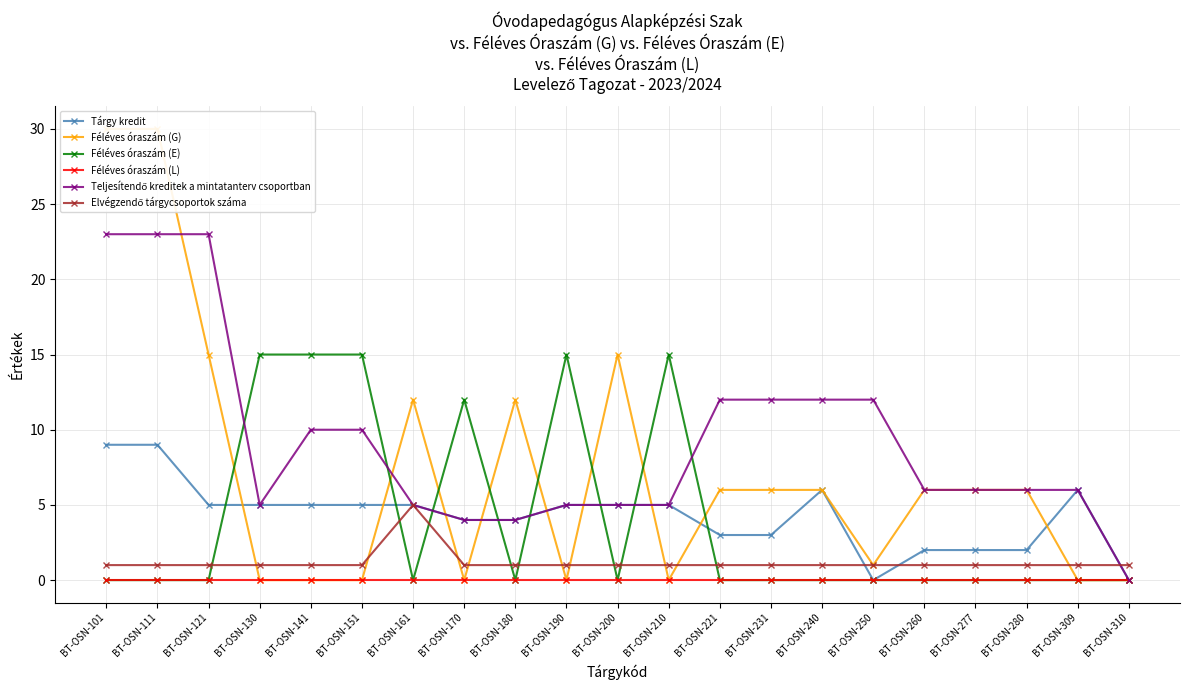

What is the value of the Teljesítendő kreditek a mintatanterv csoportban point at the 9th from the left?

4